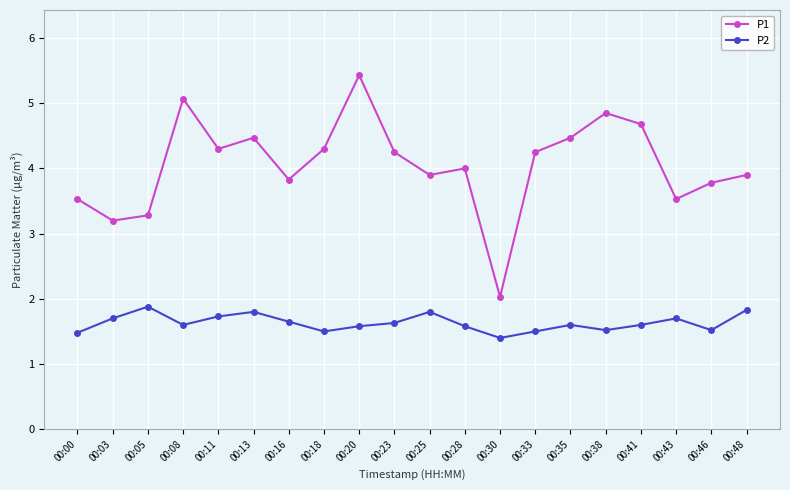

What is the difference between the highest and lowest values at 00:48?

2.1